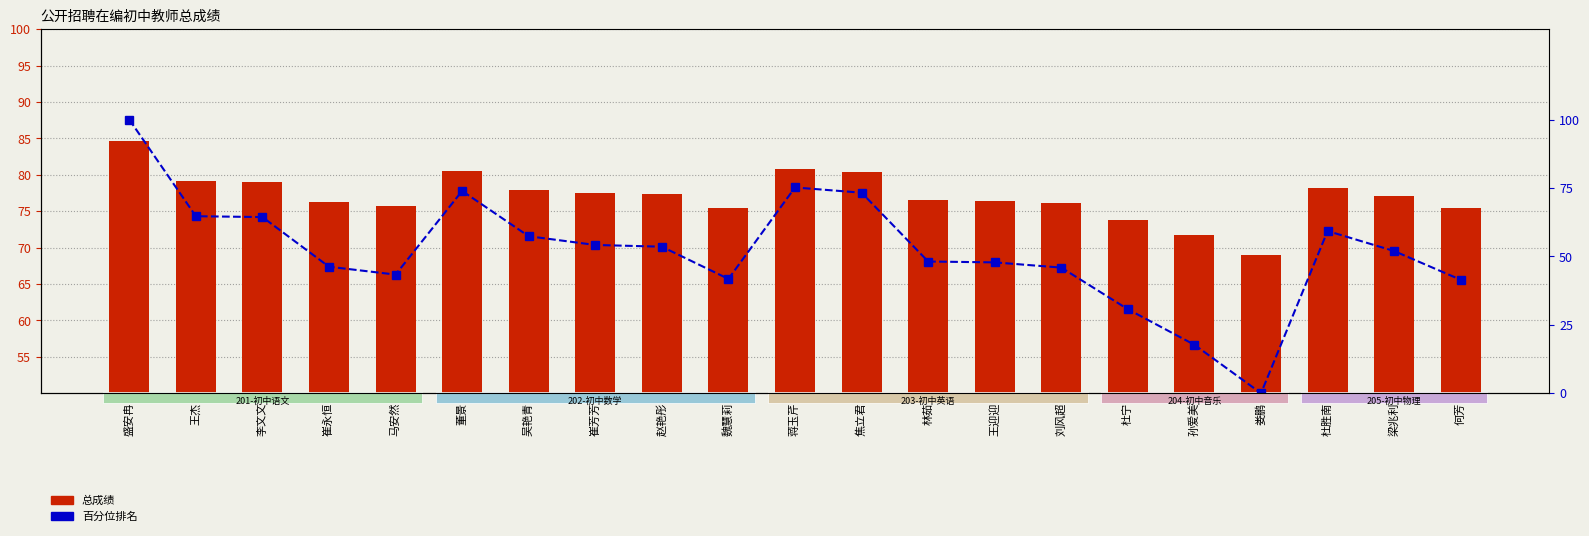

Between 王迎迎 and 崔永恒, which is larger?

王迎迎